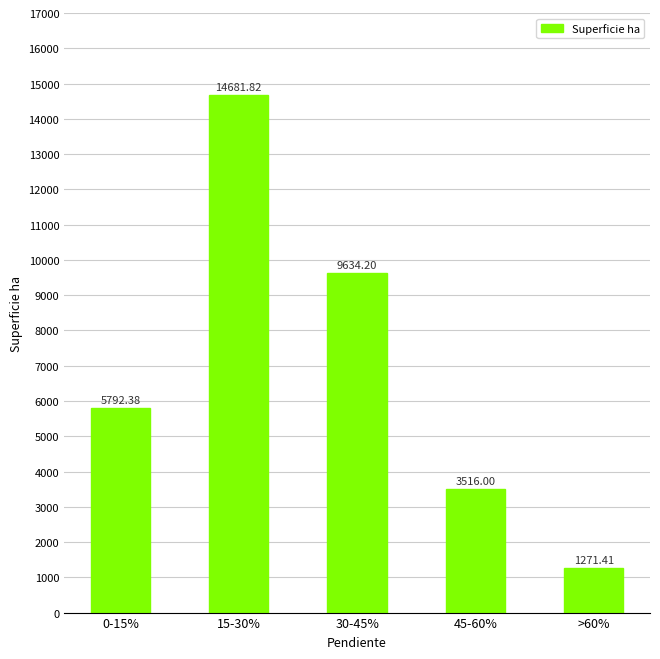

Rank the categories by value from highest to lowest.

15-30%, 30-45%, 0-15%, 45-60%, >60%